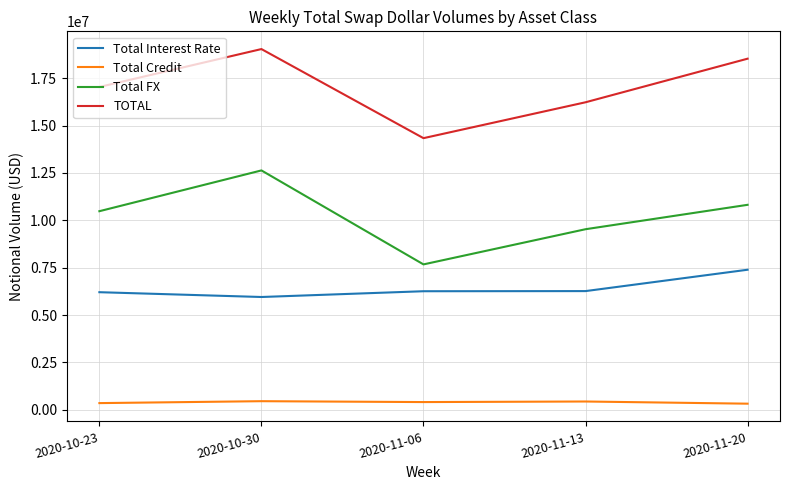

What are all the series names shown in the legend?

Total Interest Rate, Total Credit, Total FX, TOTAL